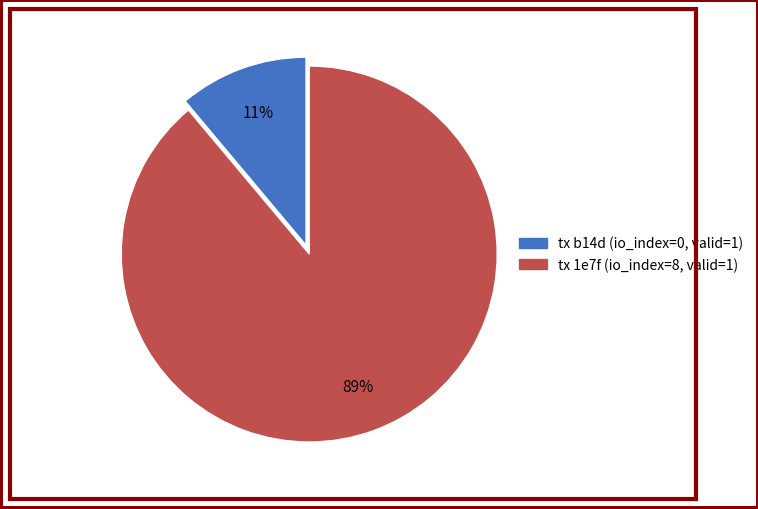

To the nearest percent, what is the difference between the largest and smallest slice percentages?

78%